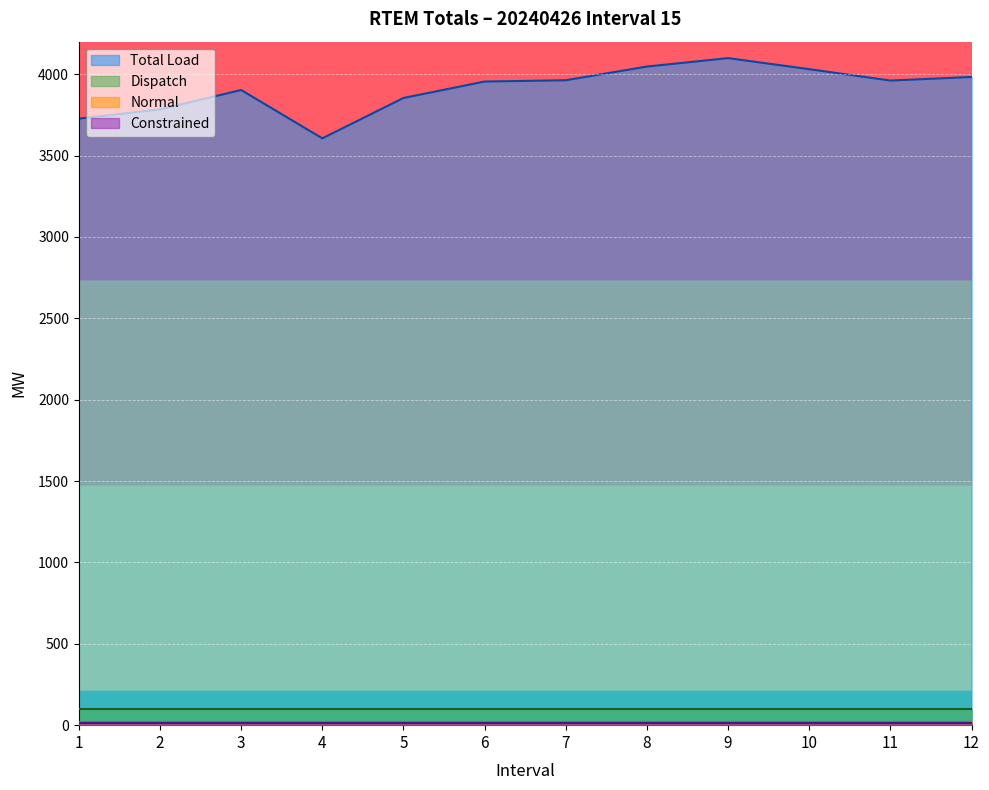

Reading right to left, list all the values displayed in this chart.

Total Load: 12=3983.0	11=3961.0	10=4031.0	9=4099.0	8=4047.0	7=3963.0	6=3955.0	5=3854.0	4=3606.0	3=3903.0	2=3784.0	1=3727.0
Dispatch: 12=101.3	11=101.3	10=101.3	9=101.3	8=101.3	7=101.3	6=101.3	5=101.3	4=101.3	3=101.3	2=101.3	1=101.3
Normal: 12=20.0	11=20.0	10=20.0	9=20.0	8=20.0	7=20.0	6=20.0	5=20.0	4=20.0	3=20.0	2=20.0	1=20.0
Constrained: 12=11.7	11=11.7	10=11.7	9=11.7	8=11.7	7=11.7	6=11.7	5=11.7	4=11.7	3=11.7	2=11.7	1=11.7